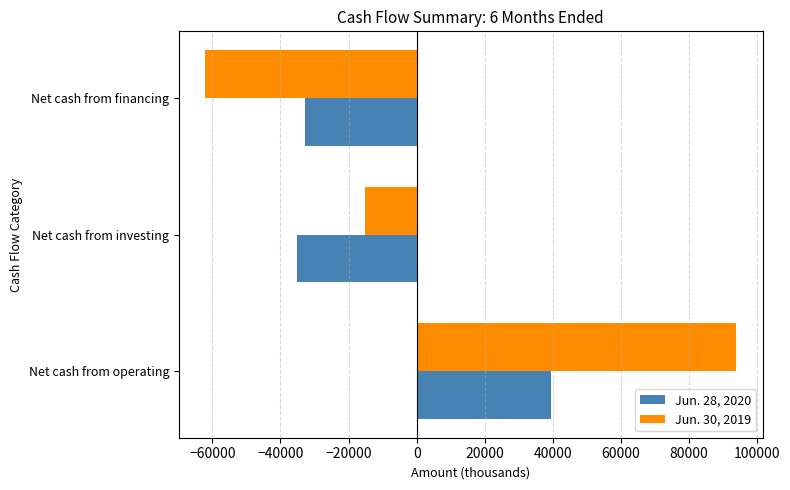

True or false: Jun. 28, 2020 has a value of 39372 at Net cash from operating.

True